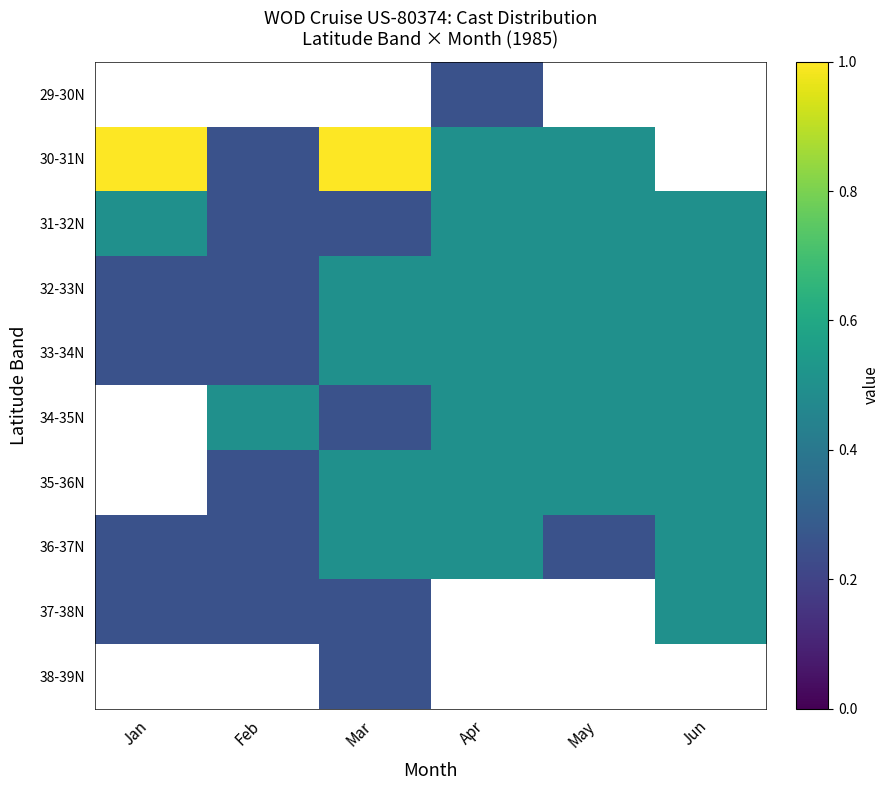

Rank the series at Jun from lowest to highest value.

29-30N, 30-31N, 38-39N, 31-32N, 32-33N, 33-34N, 34-35N, 35-36N, 36-37N, 37-38N